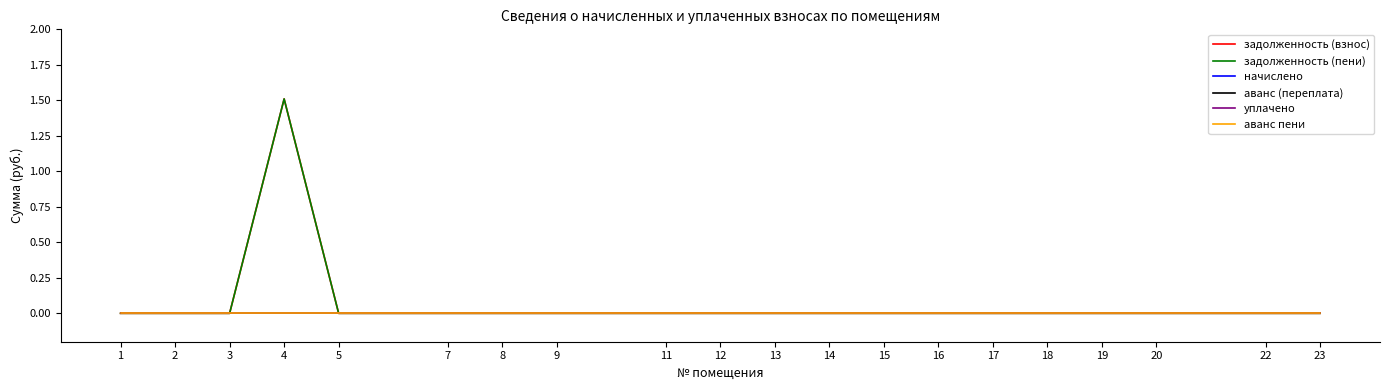

Between 23 and 4, which is larger?

4